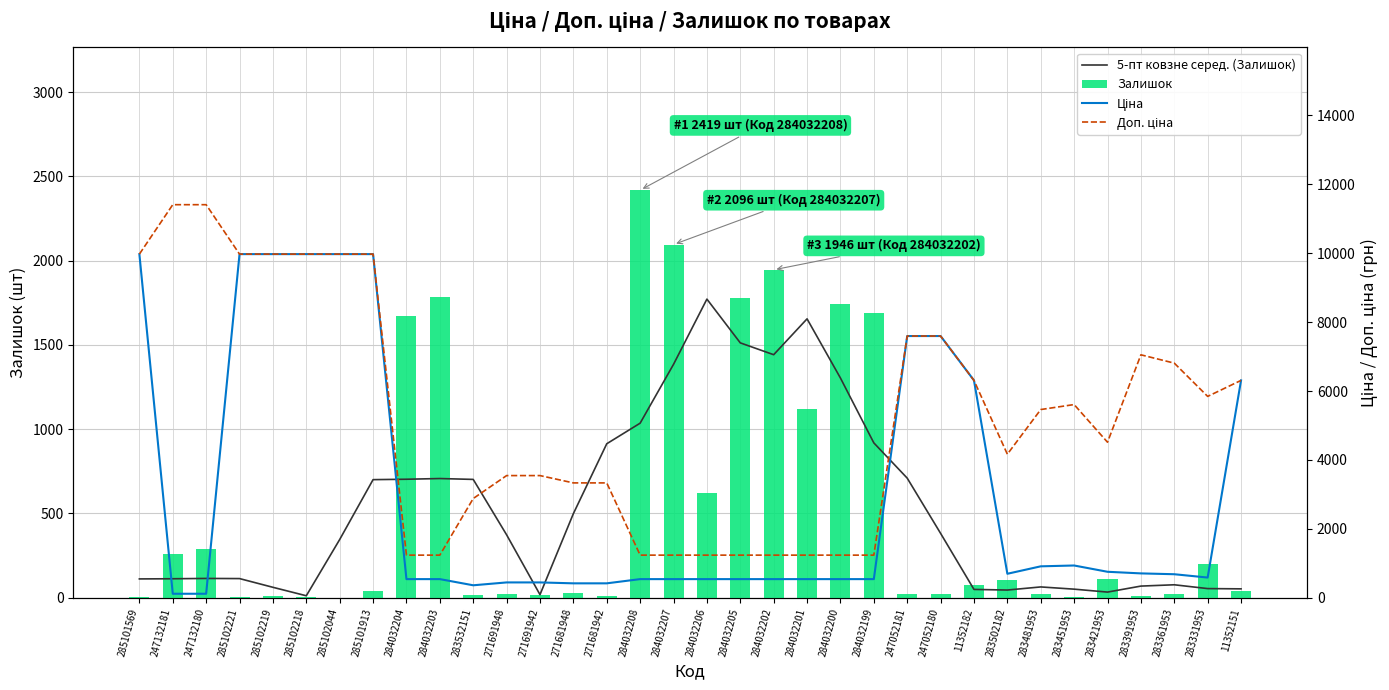

How many data points in Доп. ціна are less than 5462?

17